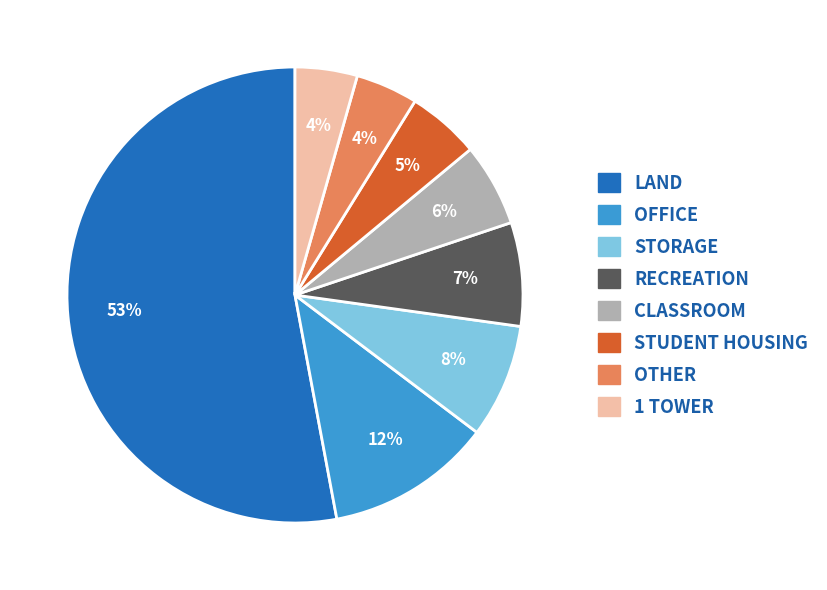

To the nearest percent, what is the average slice percentage?

12%